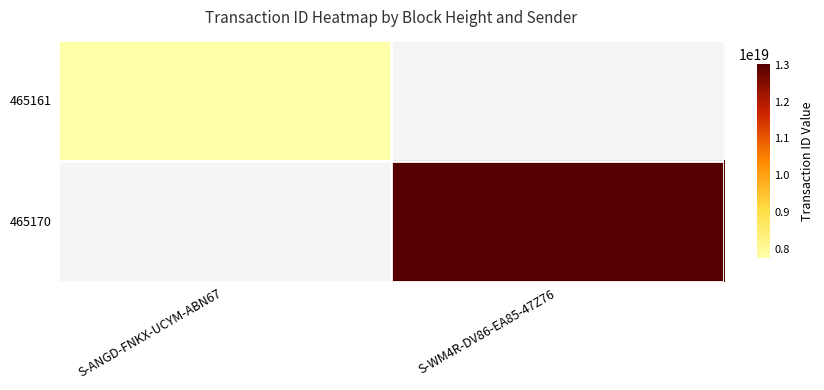

What is the smallest value displayed?

7755517995674847232.0